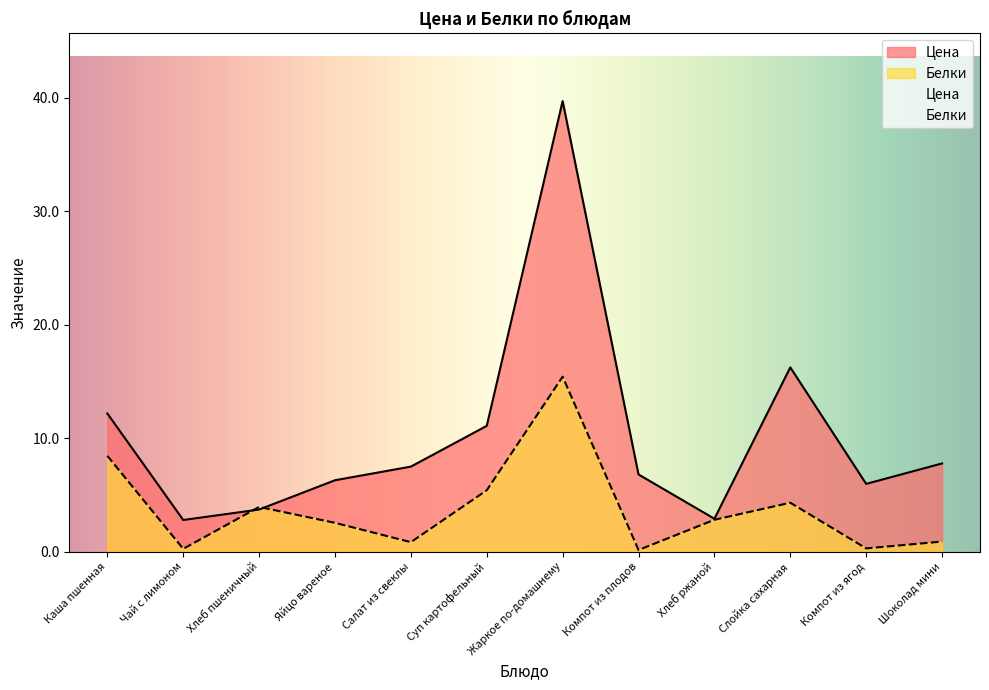

Reading left to right, list all the values displayed in this chart.

Цена: 12.2	2.8	3.7	6.3	7.5	11.1	39.7	6.8	2.9	16.2	6.0	7.8
Белки: 8.4	0.3	4.0	2.5	0.8	5.4	15.4	0.2	2.8	4.3	0.3	0.9